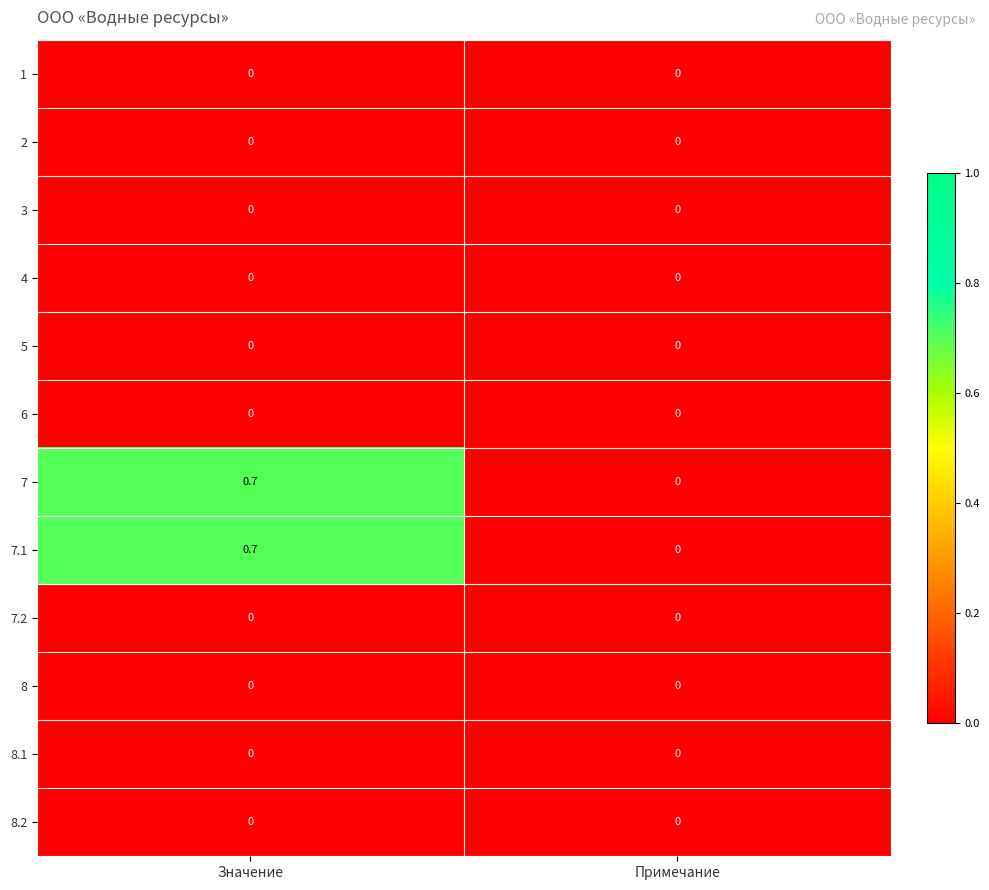

At which category is the sum across all series the highest?

Значение